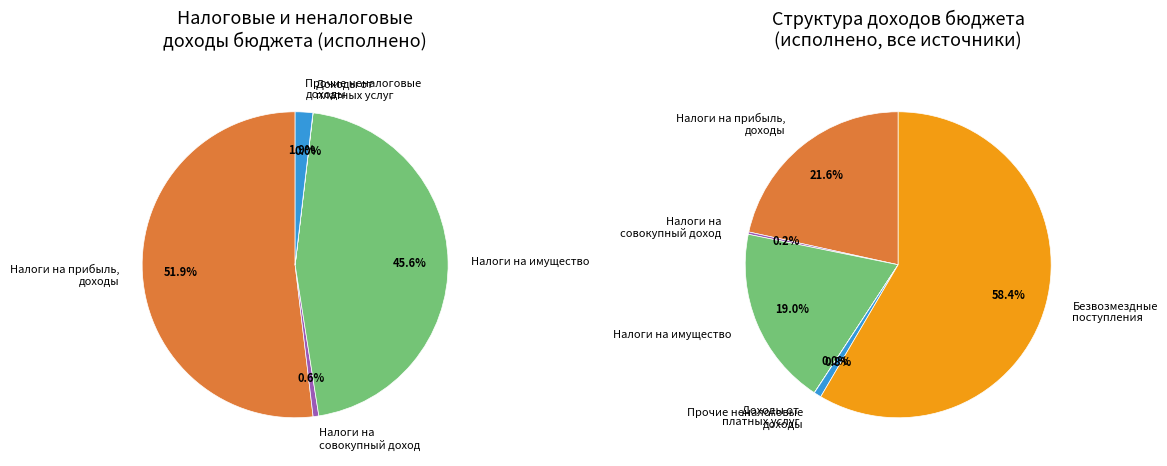

To the nearest percent, what is the average slice percentage?

17%